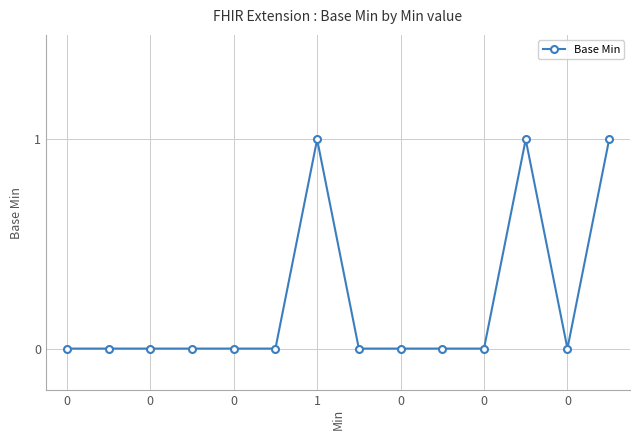

What is the sum of all values?

3